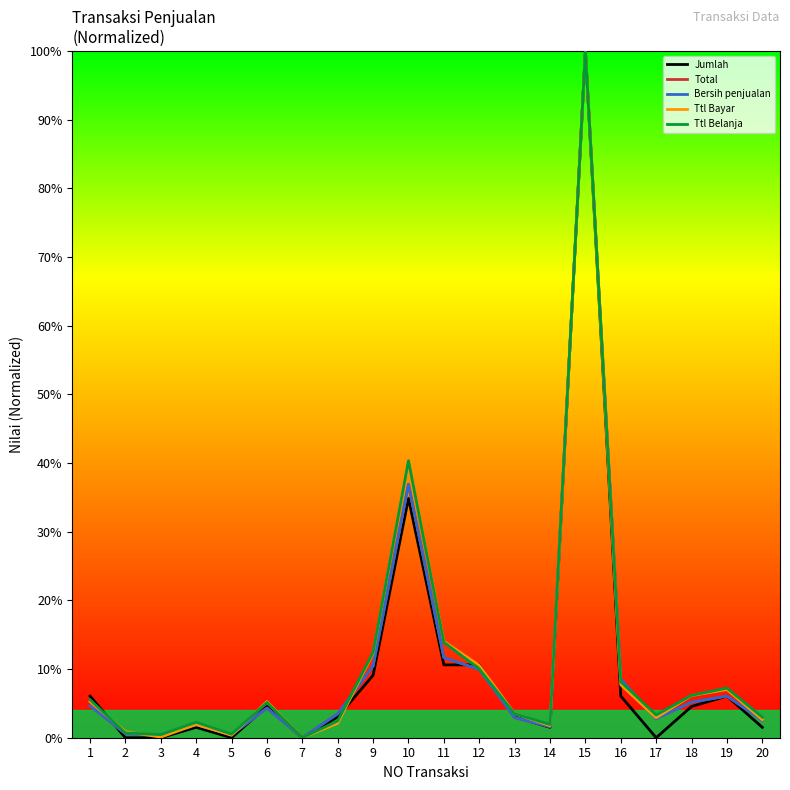

How many values in the Ttl Belanja series exceed 5?

10